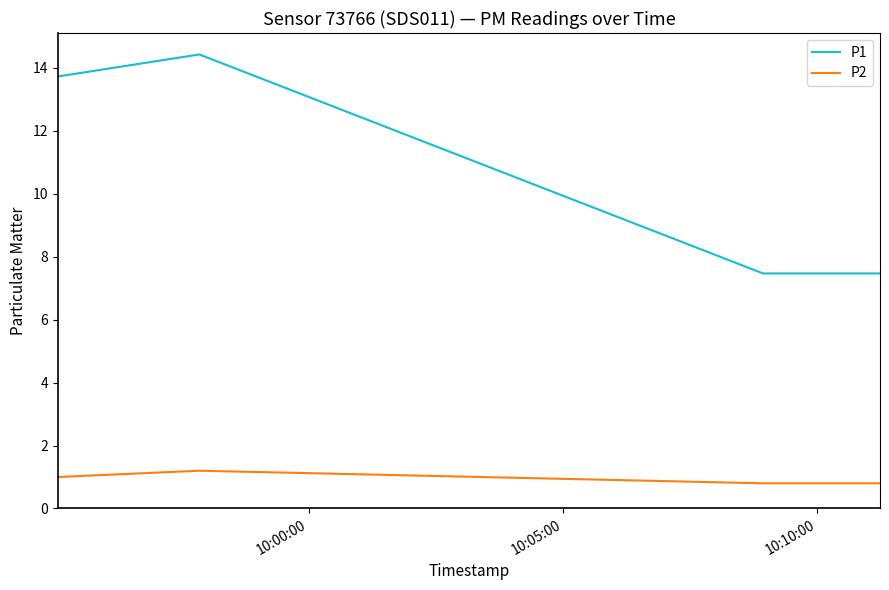

Which series has the largest total across all categories?

P1